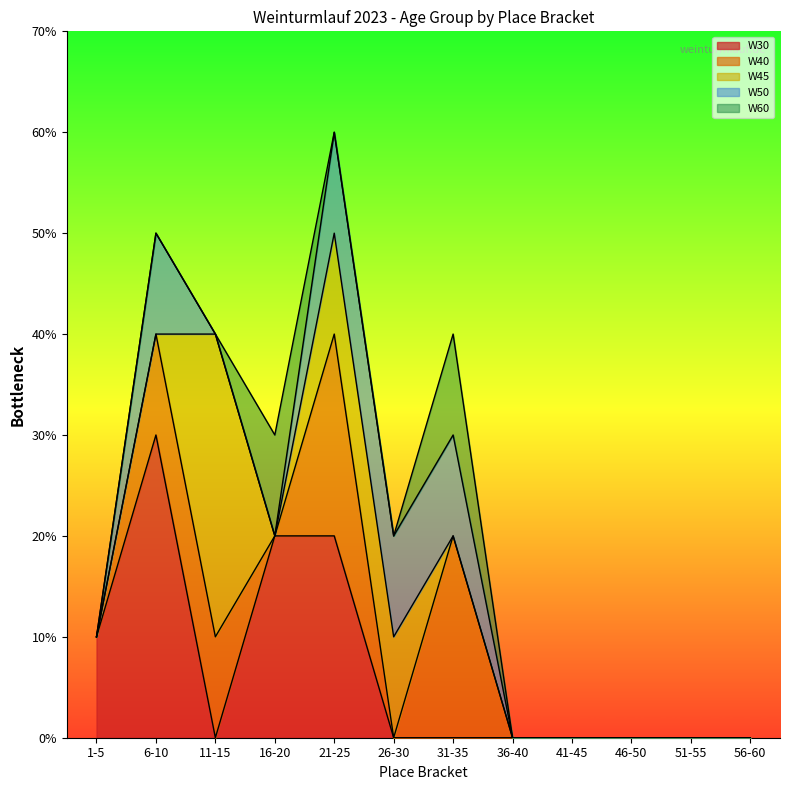

What are all the series names shown in the legend?

W30, W40, W45, W50, W60